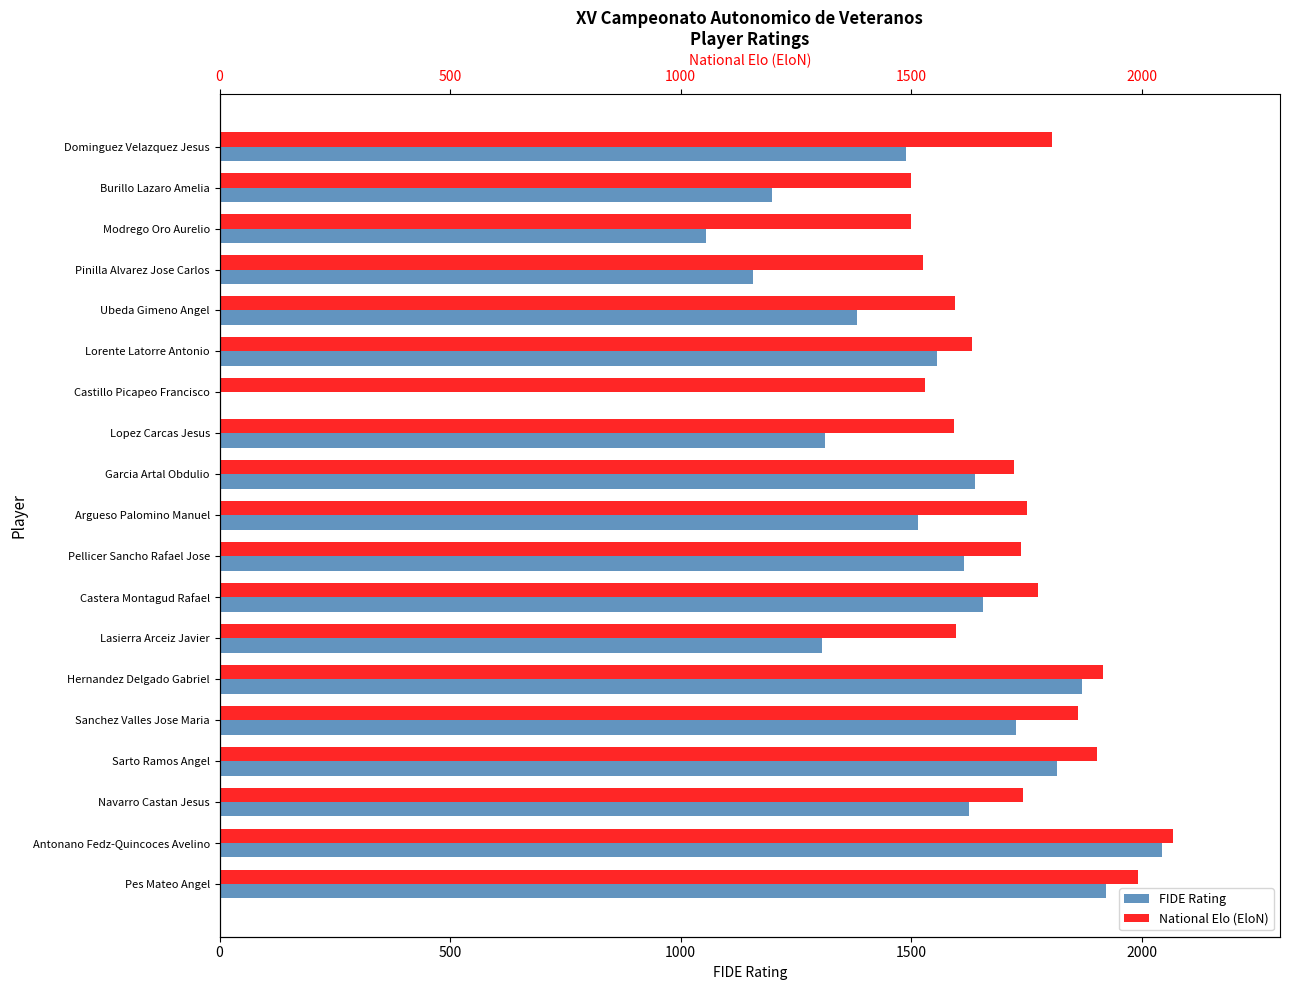

What are all the series names shown in the legend?

FIDE Rating, National Elo (EloN)